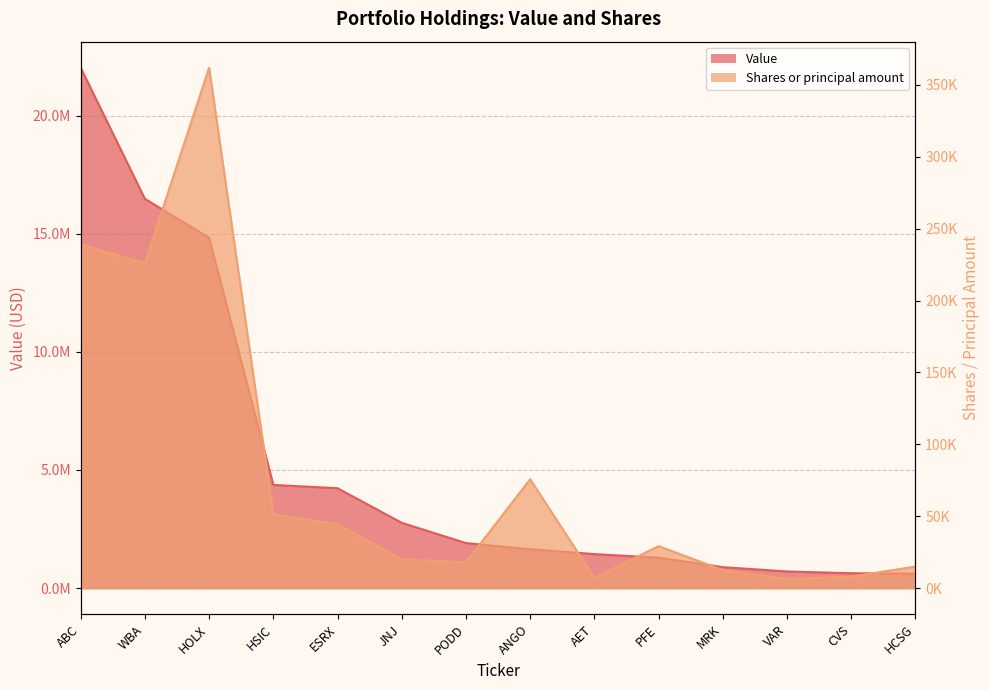

What is the difference between the maximum and minimum values in the Value series?

21418000